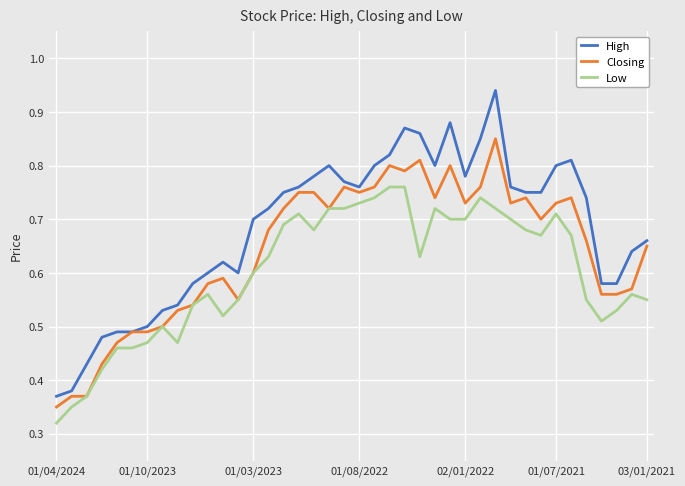

Rank the series by their maximum value, from lowest to highest.

Low, Closing, High